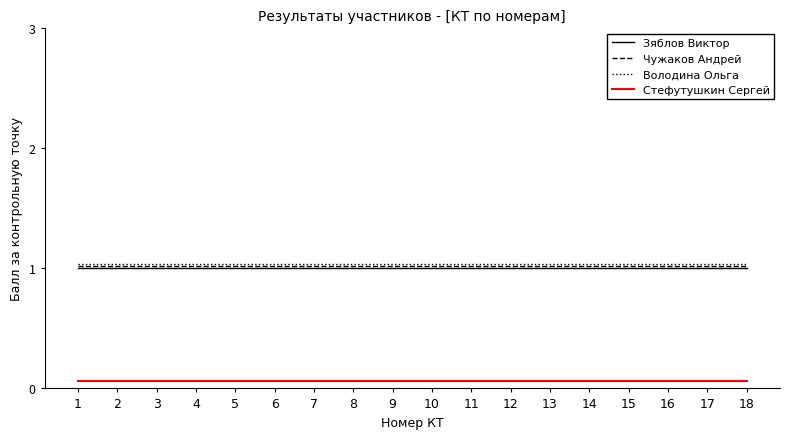

What is the total value across all series at 1?

3.1